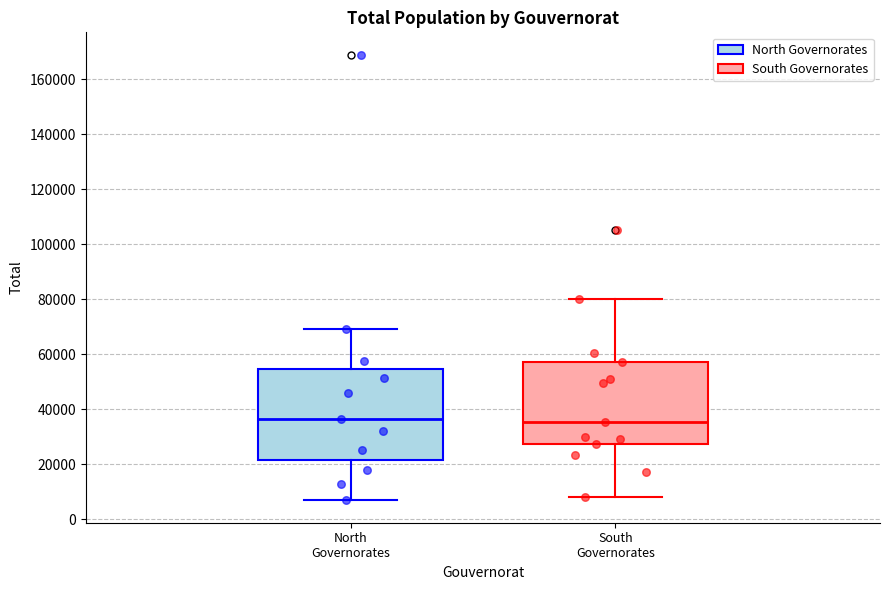

Where does the median line of the box for North Governorates sit on the y-axis? The values are not printed on the chart, so give them approximately, as read against the axis.

36000